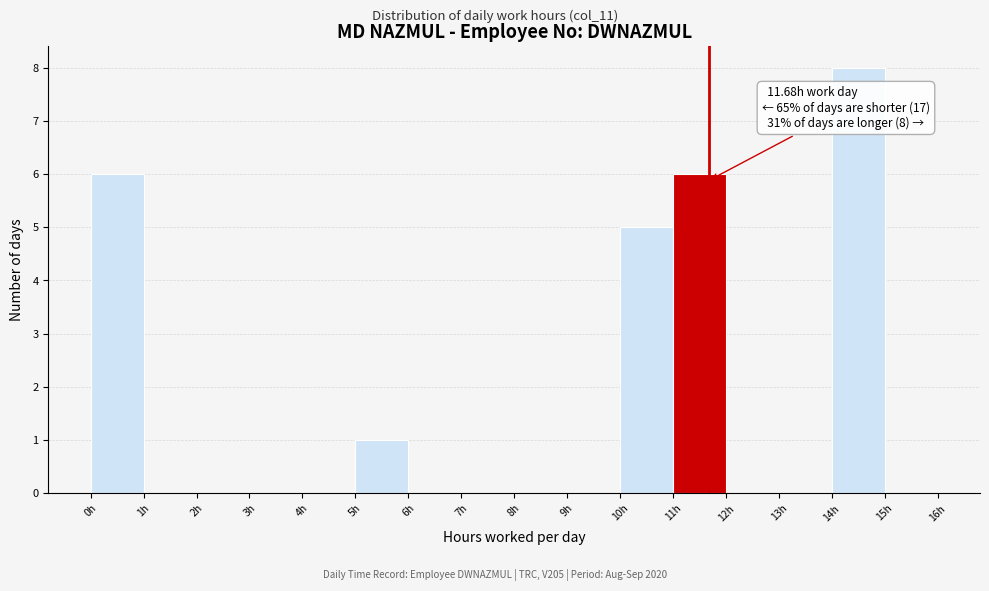

Over which range of the x-axis is the bar tallest?

14 to 15